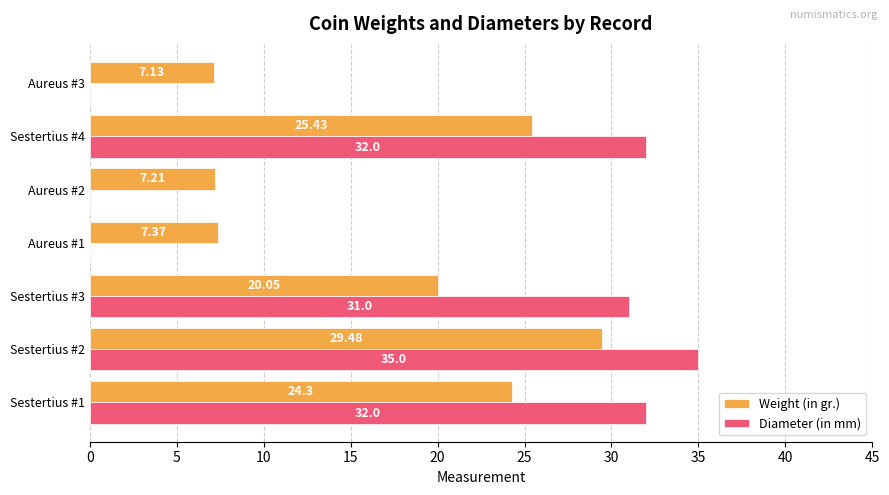

What is the sum of the Diameter (in mm) values at Aureus #2 and Sestertius #1?

32.0